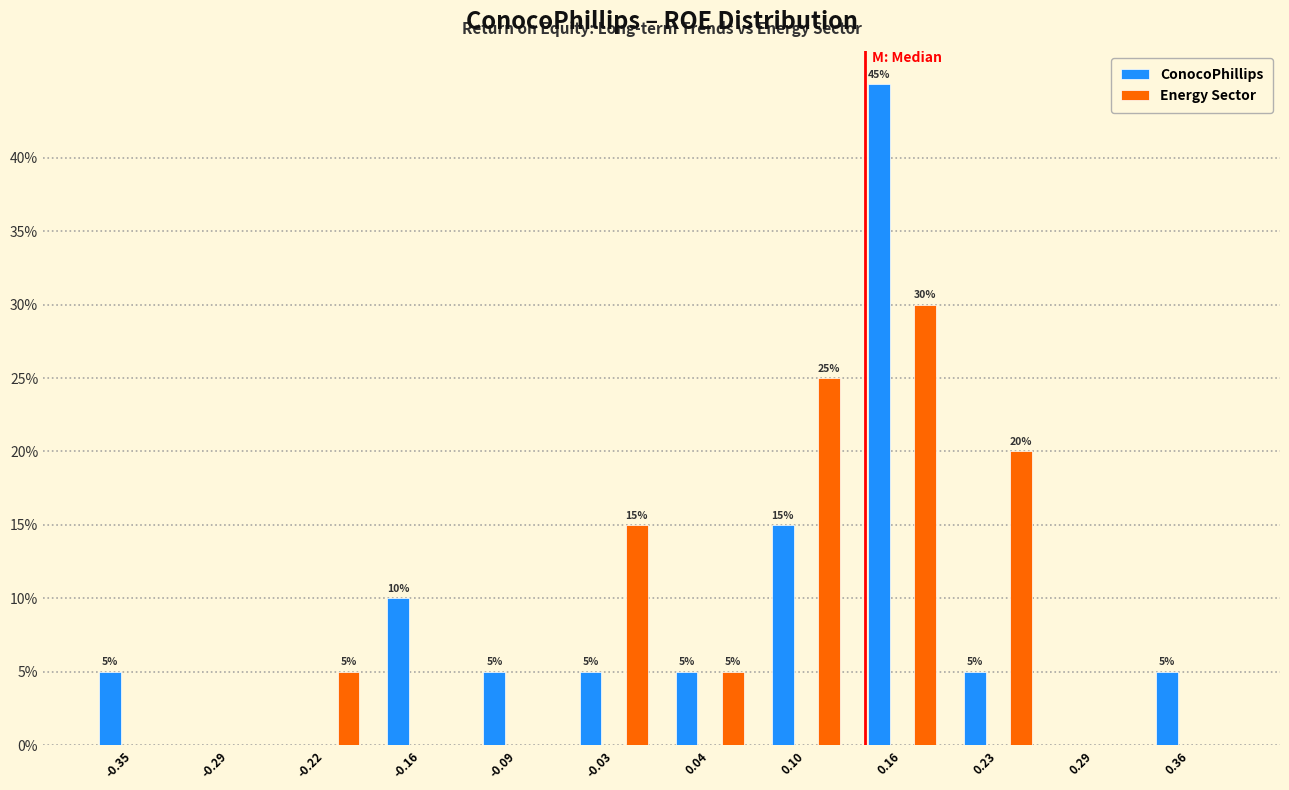

Reading right to left, transcribe all the data shown in this chart.

ConocoPhillips: 0.36=5	0.29=0	0.23=5	0.16=45	0.10=15	0.04=5	-0.03=5	-0.09=5	-0.16=10	-0.22=0	-0.29=0	-0.35=5
Energy Sector: 0.36=0	0.29=0	0.23=20	0.16=30	0.10=25	0.04=5	-0.03=15	-0.09=0	-0.16=0	-0.22=5	-0.29=0	-0.35=0